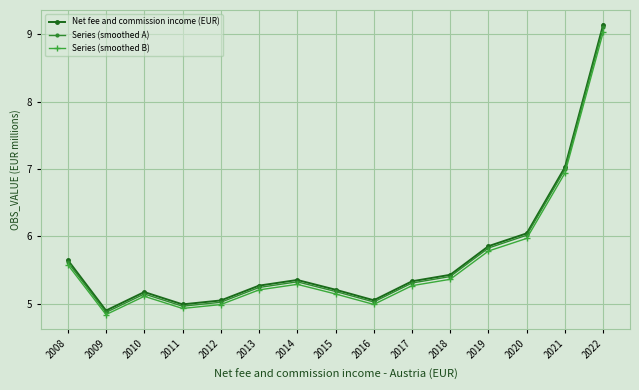

Is it true that Series (smoothed A) equals 2.3 at 2018?

False